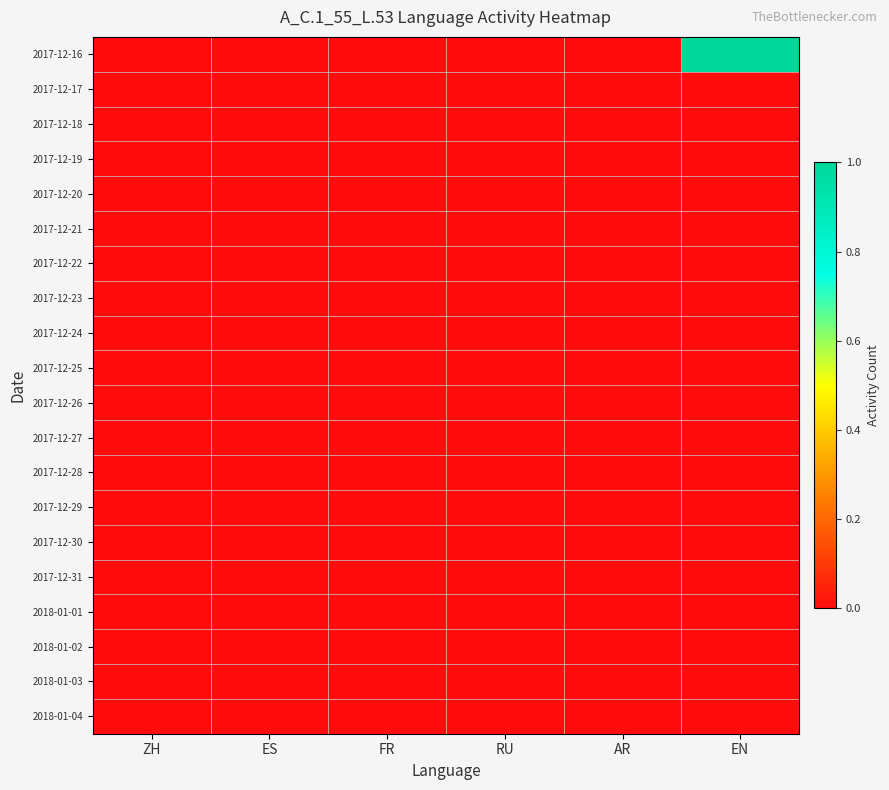

Count the number of categories in the chart.

6